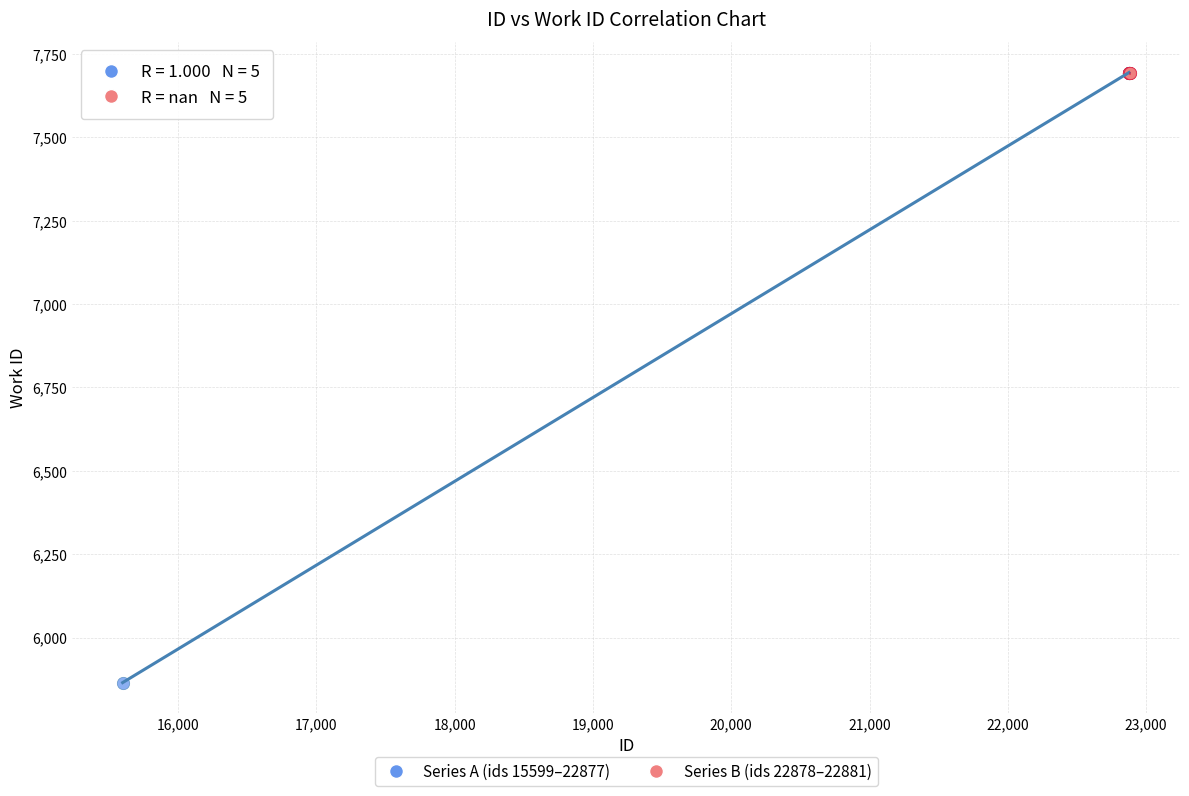

Which series contains the lowest Y value?

Series A (ids 15599–22877)